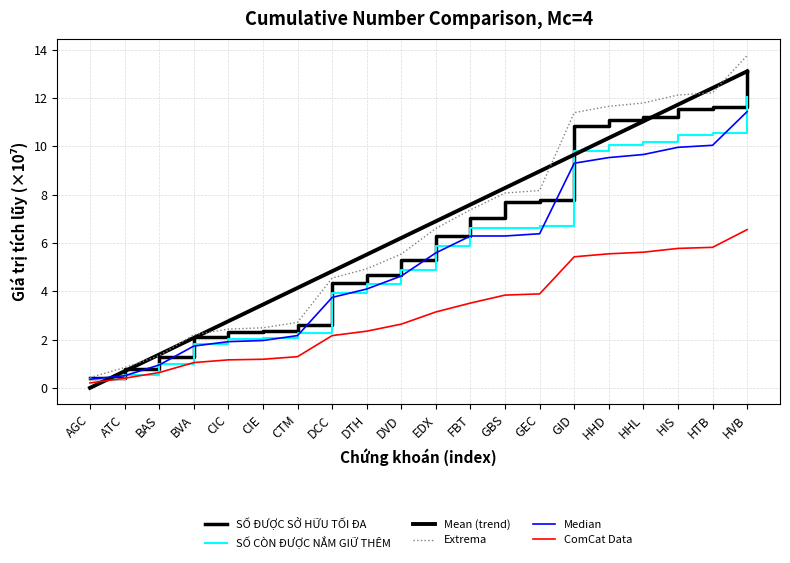

The Median series shows 13.3 at HHD. True or false?

False